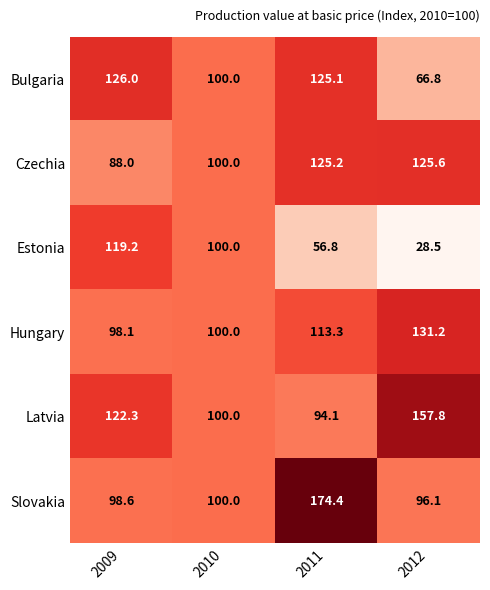

How many categories are shown in the chart?

4